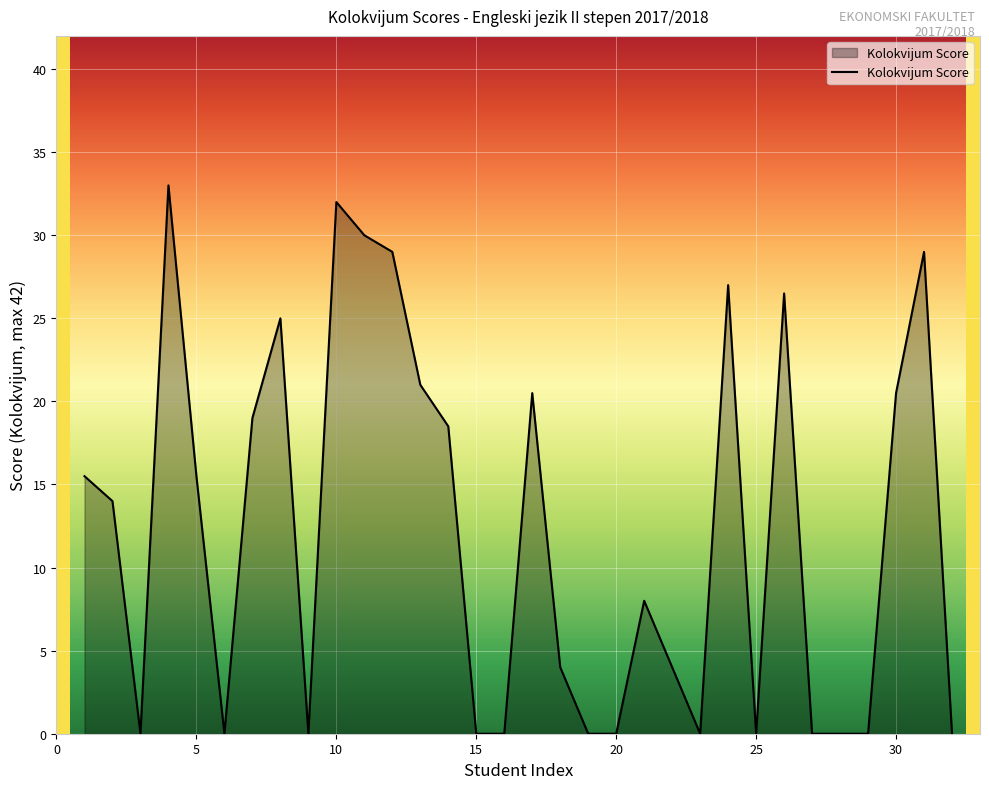

What is the maximum value shown in the chart?

33.0